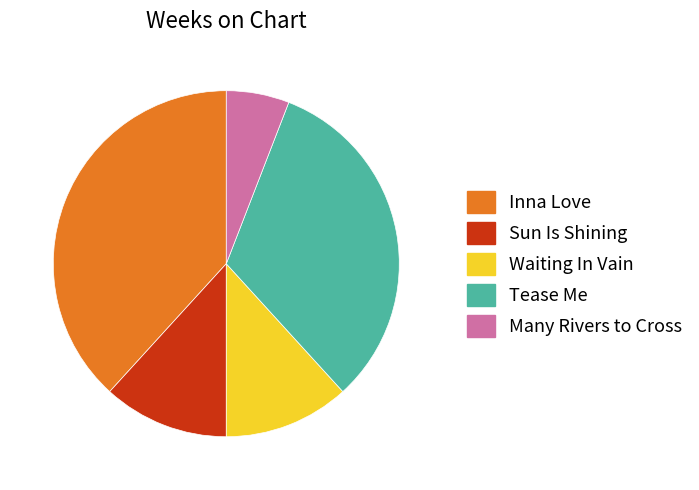

Which has a higher value, Waiting In Vain or Inna Love?

Inna Love